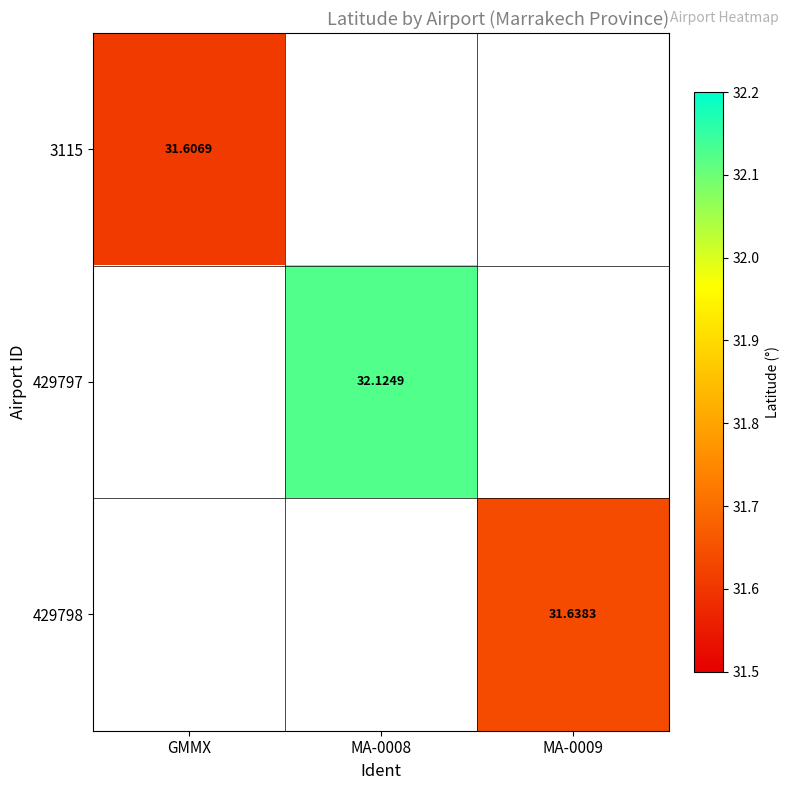

Count the number of categories in the chart.

3